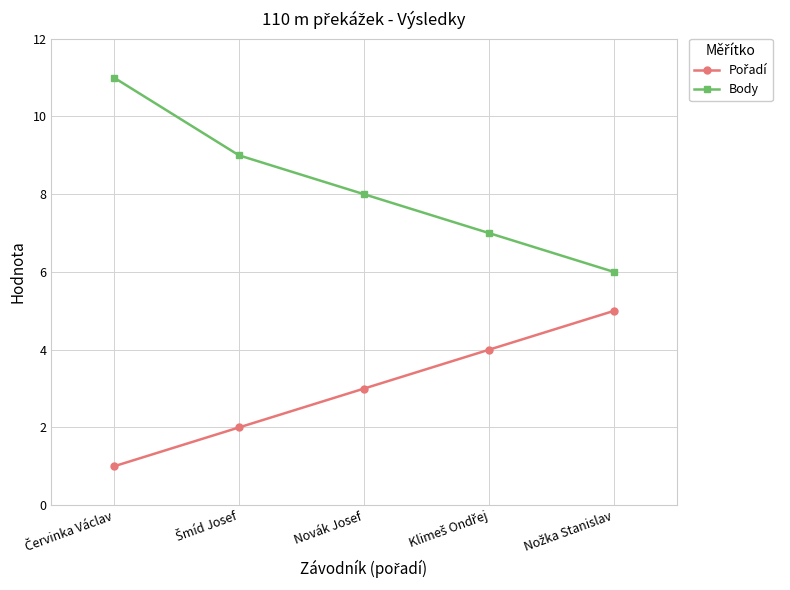

Which series has the largest range (max minus min)?

Body